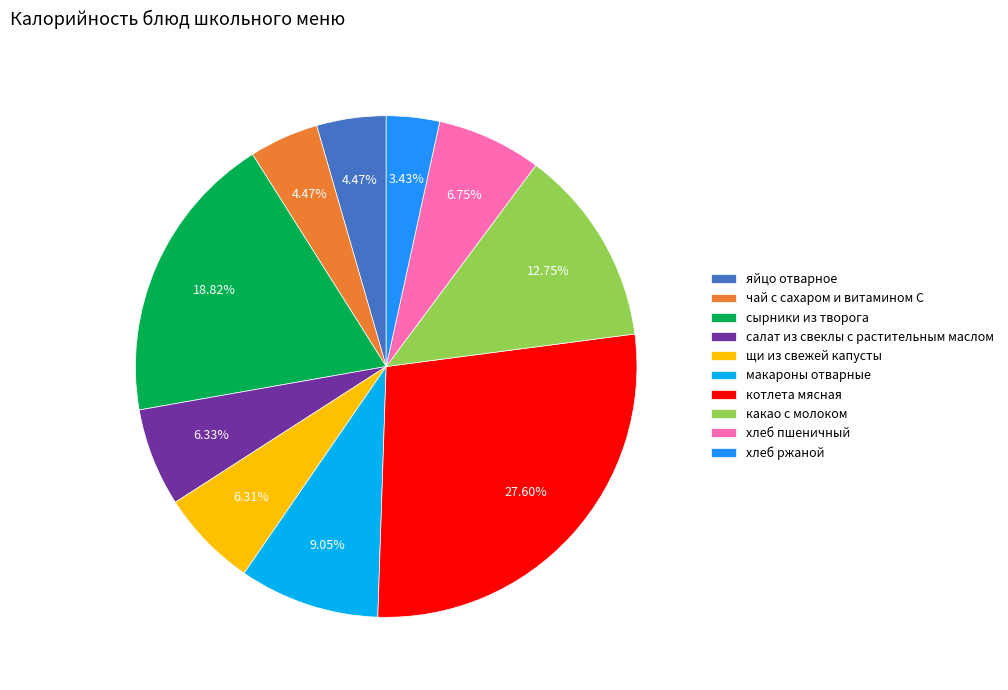

Approximately how many times larger is the value at какао с молоком compared to щи из свежей капусты?

2.0